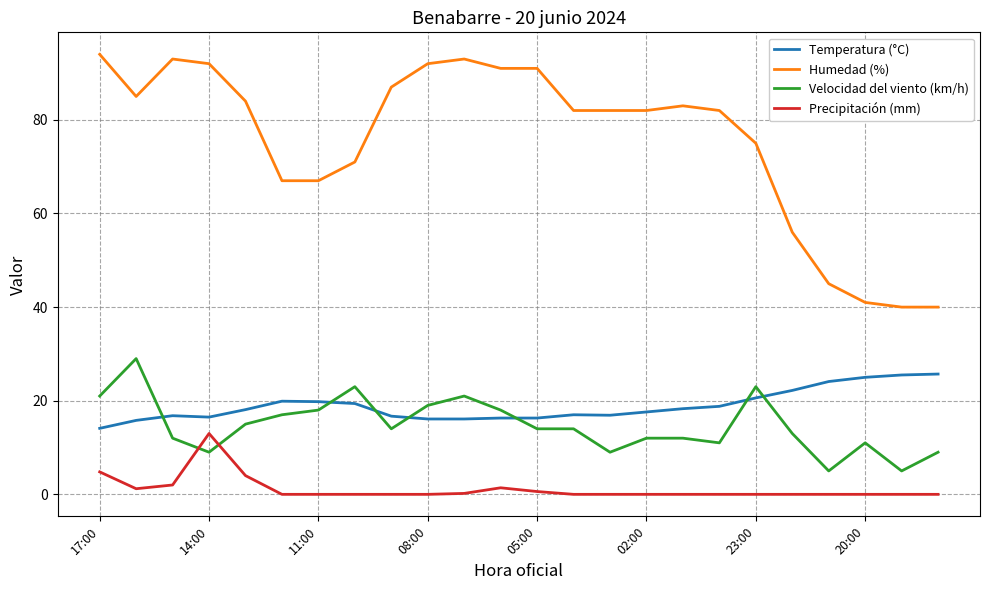

Does the chart have visible grid lines?

Yes